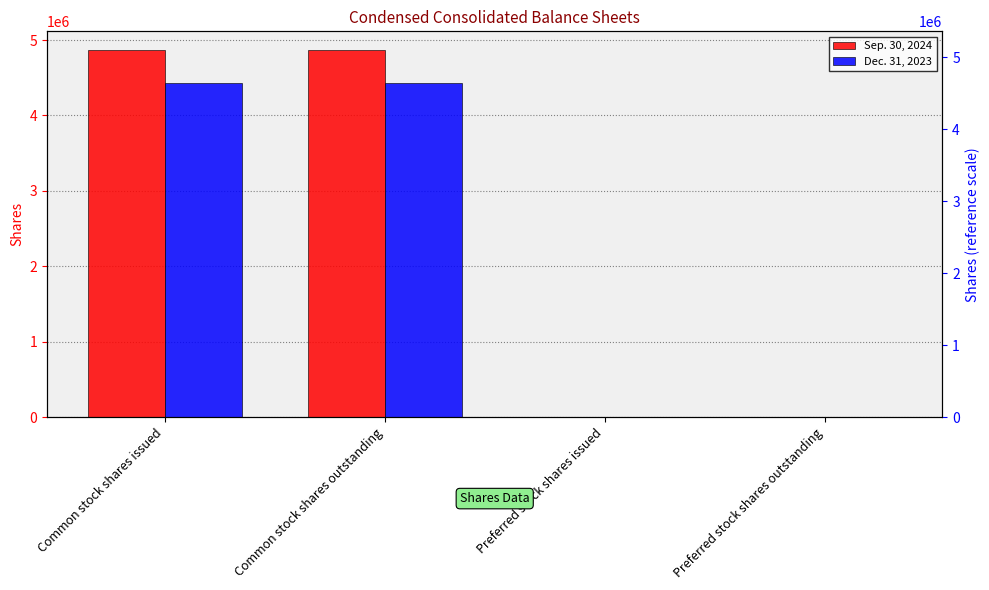

What is the label of the 2nd bar from the left?

Common stock shares outstanding